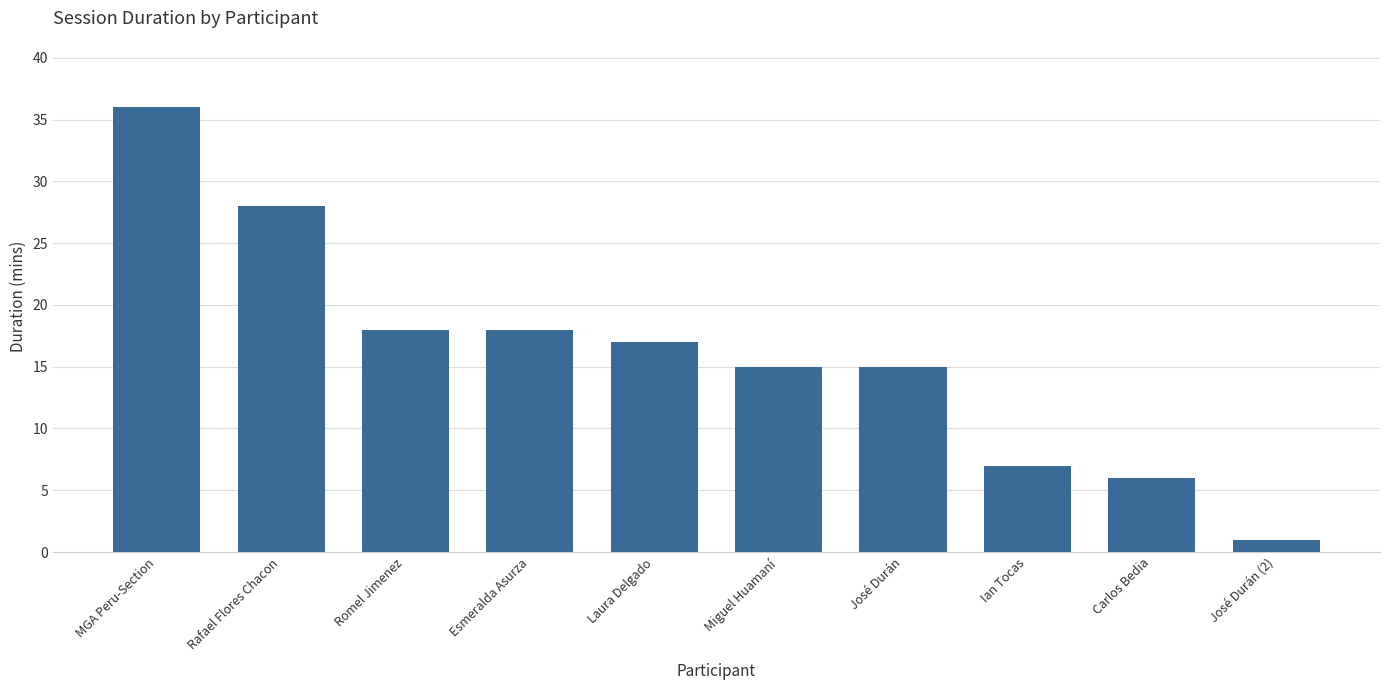

What is the difference between the second highest and minimum values?

27